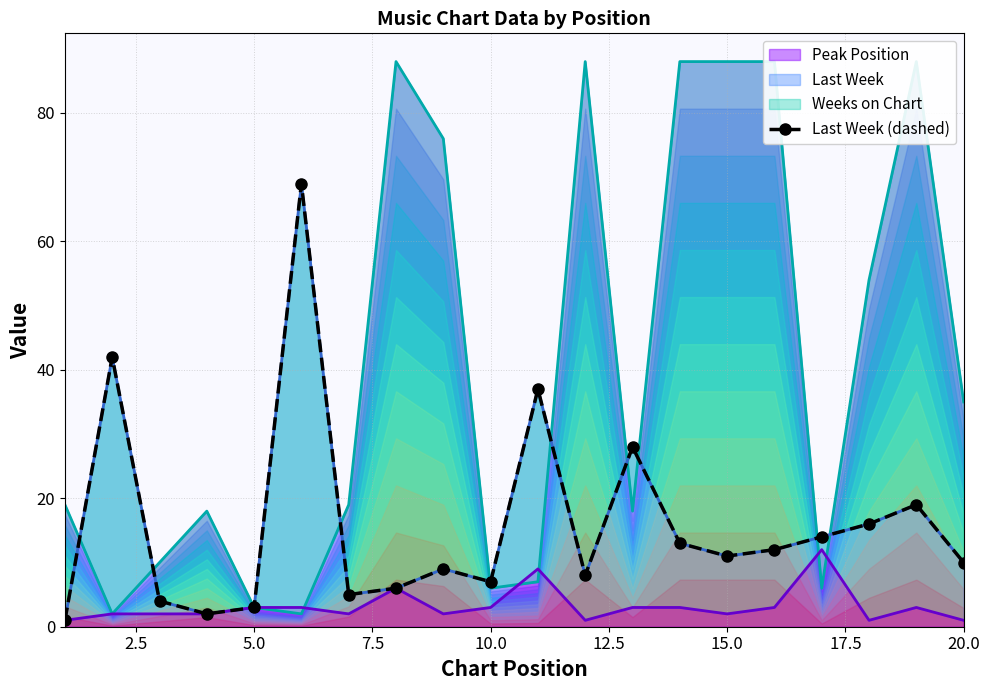

How many interior local peaks (higher than both neighbors) does the data have?

6